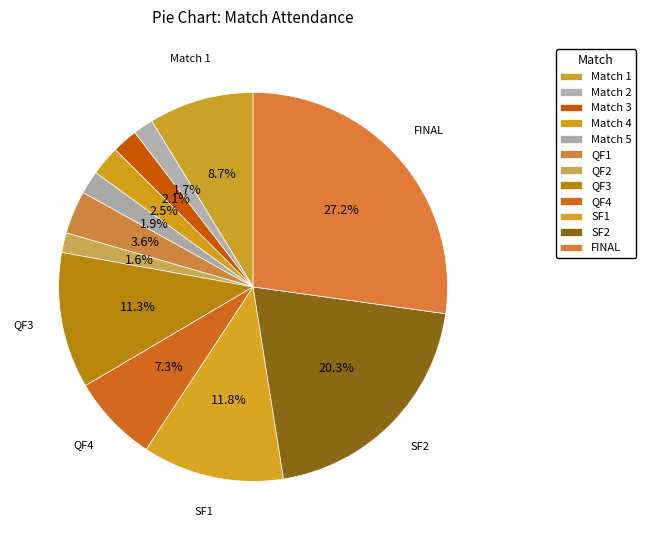

Between Match 1 and QF3, which is larger?

QF3